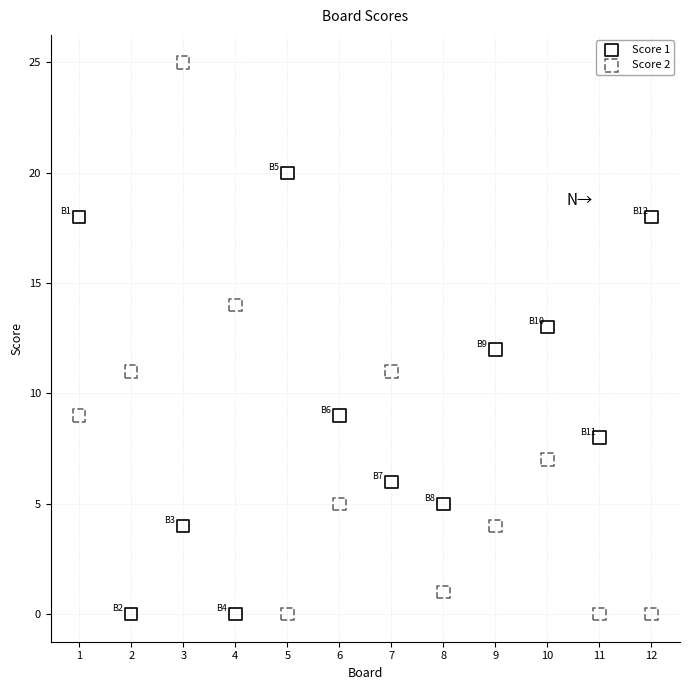

Across all data points, what is the range of X values (max minus min)?

11